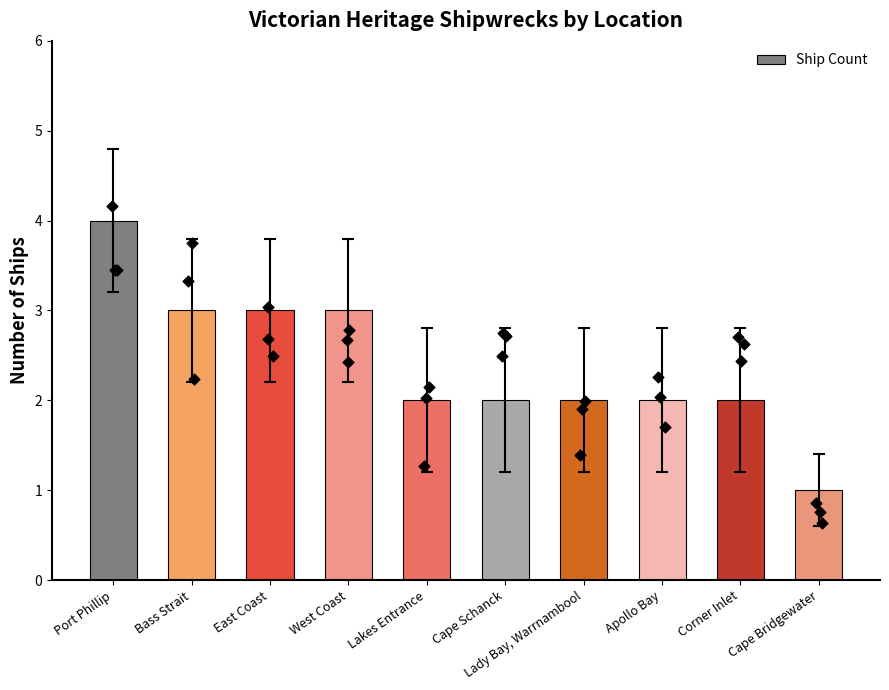

Approximately how many times larger is the value at Lakes Entrance compared to Bass Strait?

0.7